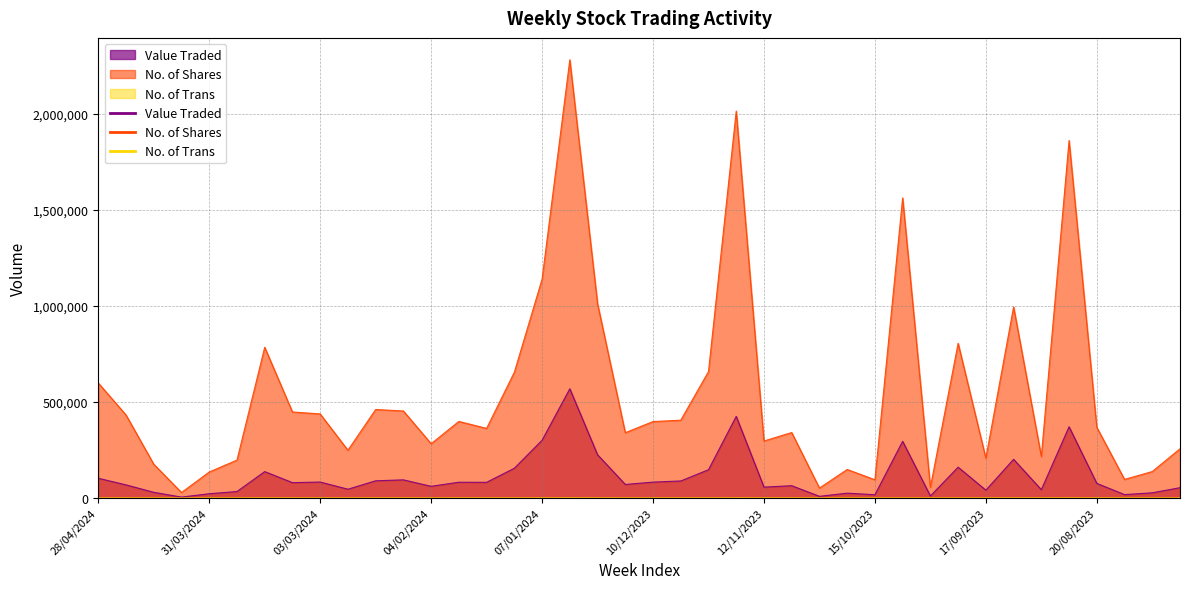

True or false: No. of Shares has a value of 681704 at 03/03/2024.

False